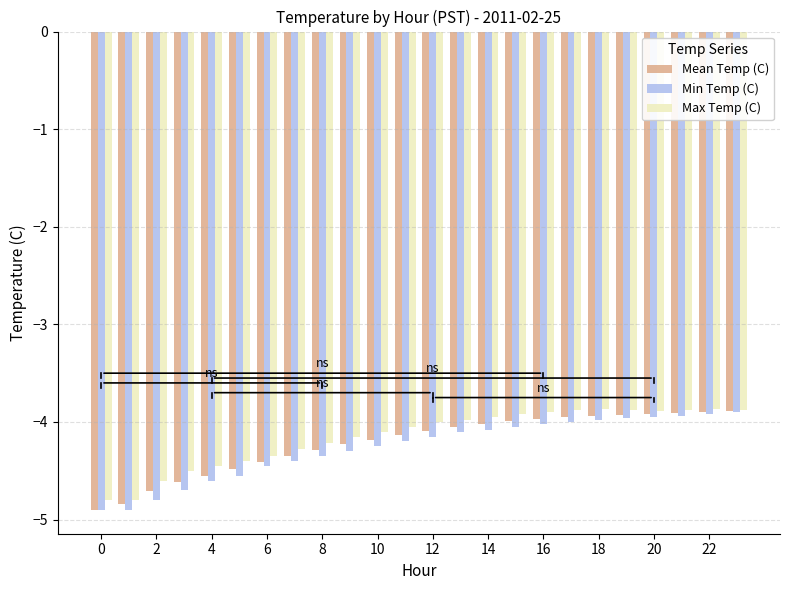

What is the difference between the second highest and minimum values in the Min Temp (C) series?

1.0